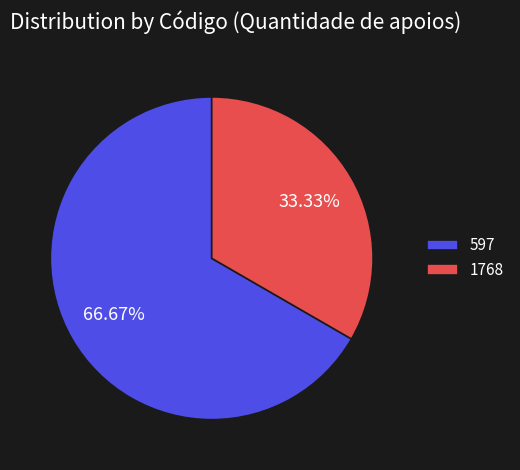

What is the smallest slice in the pie chart?

1768